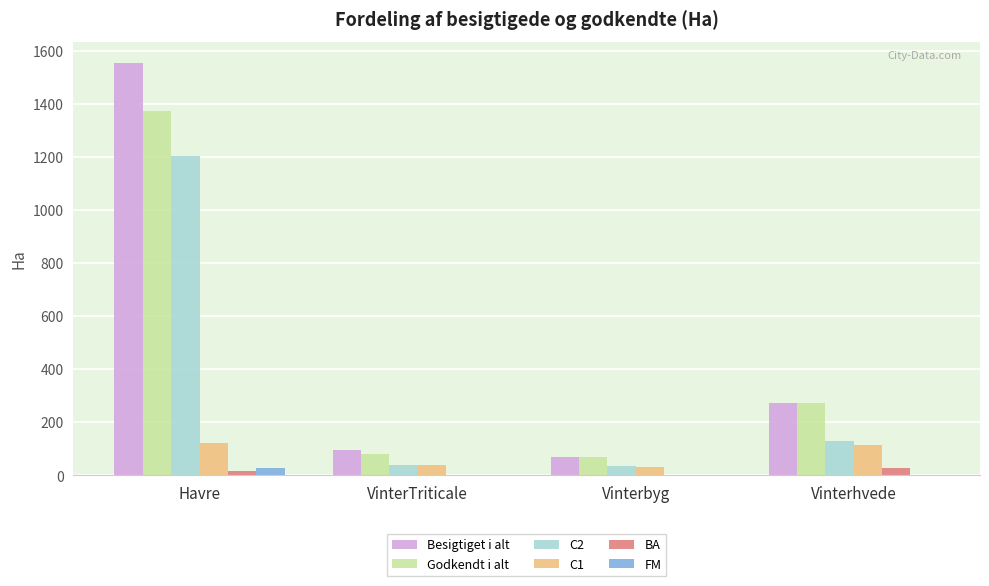

Are the bars horizontal?

No